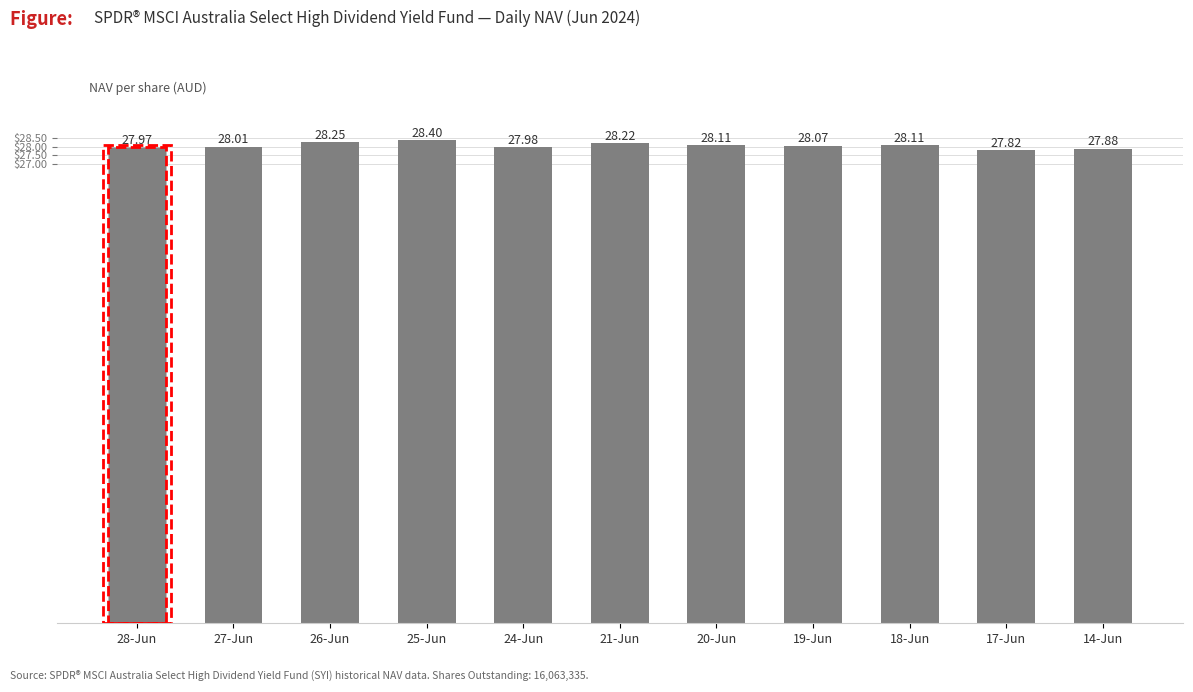

What is the difference between the maximum and minimum values?

0.6